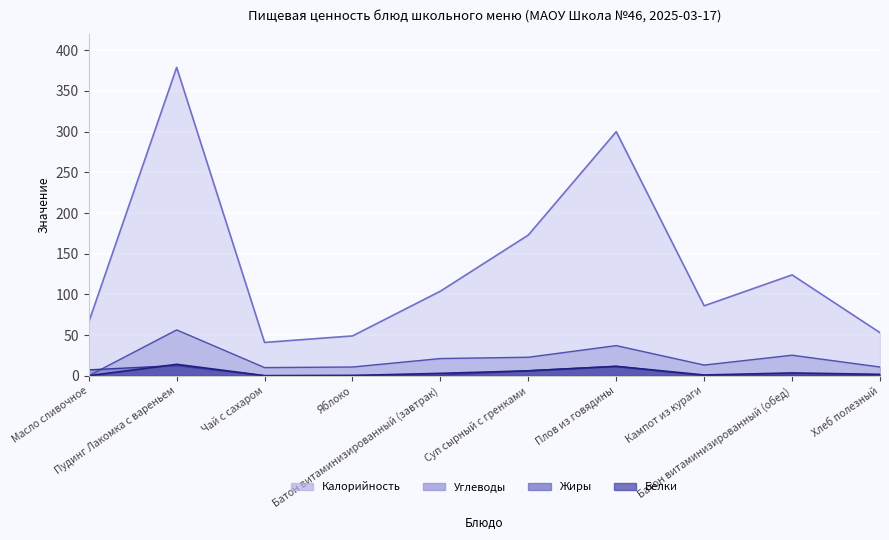

What is the difference between the second highest and minimum values in the Калорийность series?

259.0